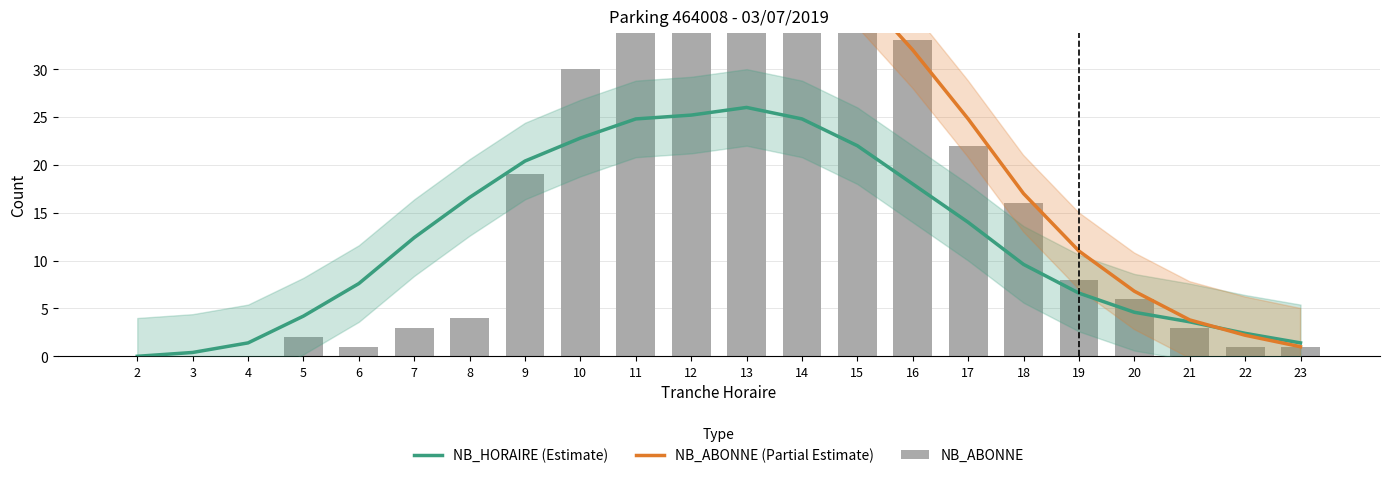

What is the highest value of the NB_ABONNE series?

48.0